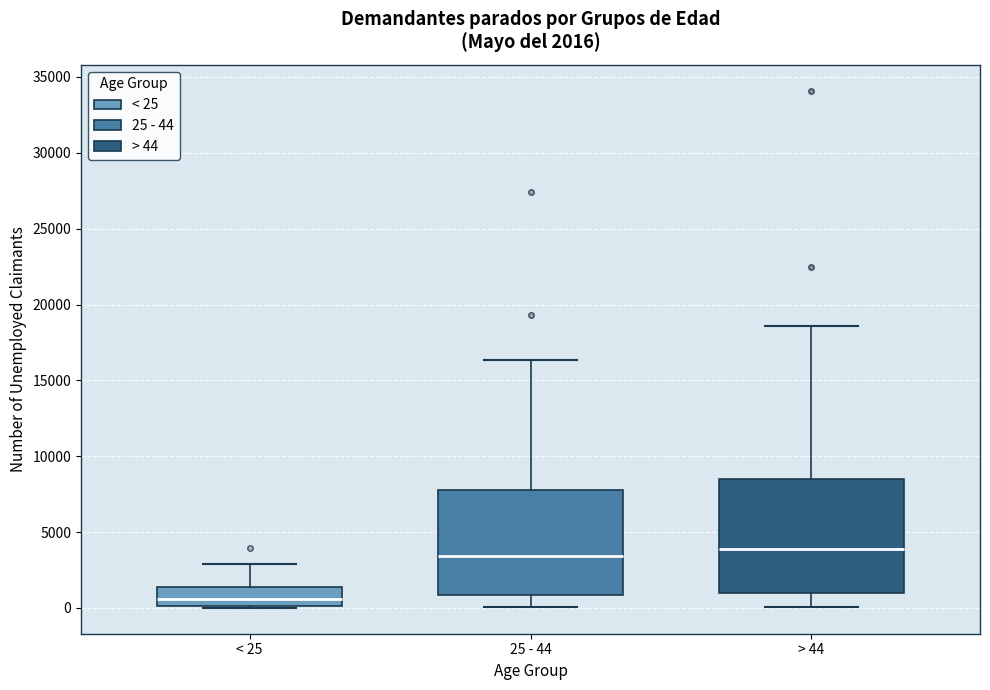

Which box's median line is the lowest?

< 25